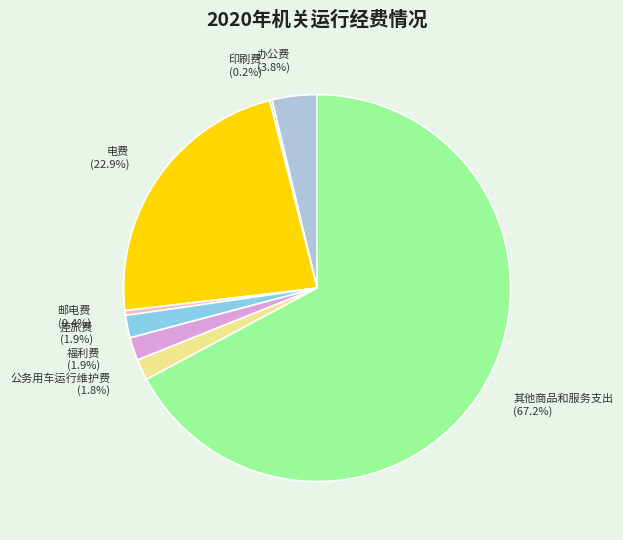

Approximately how many times larger is the value at 差旅费 compared to 电费?

0.1